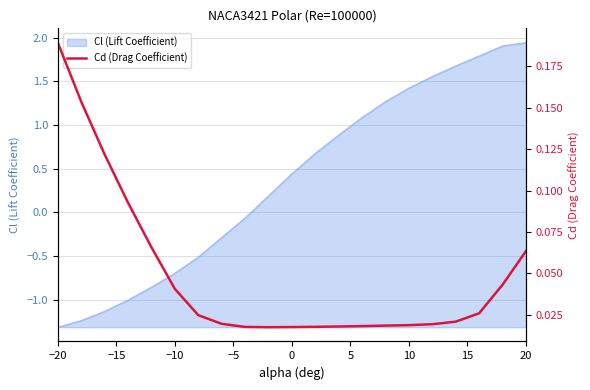

Reading left to right, what are all the values shown in this chart?

0.2	0.2	0.1	0.1	0.1	0.0	0.0	0.0	0.0	0.0	0.0	0.0	0.0	0.0	0.0	0.0	0.0	0.0	0.0	0.0	0.1